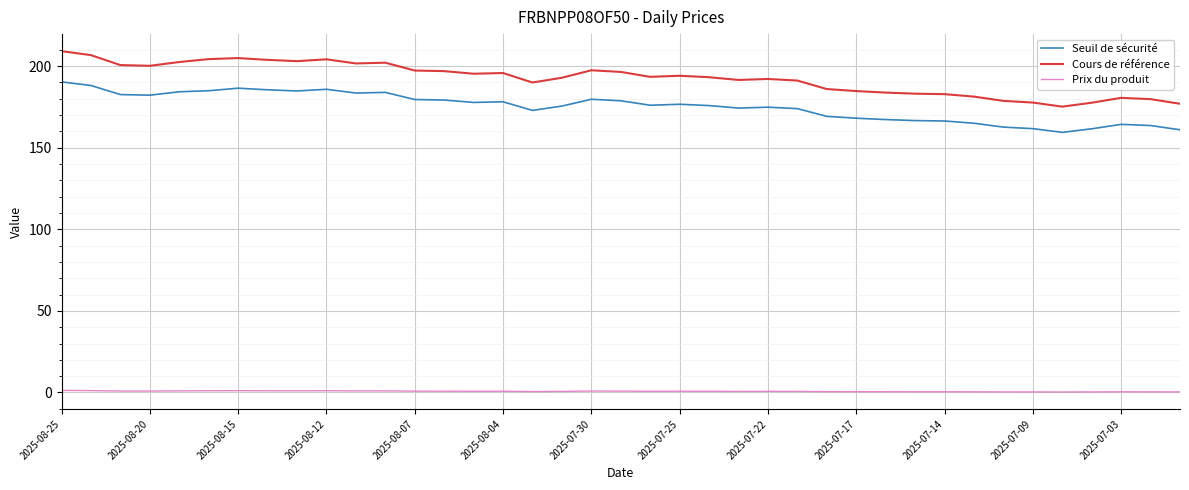

In Seuil de sécurité, how many points are higher than both neighbors (excluding endpoints)?

8